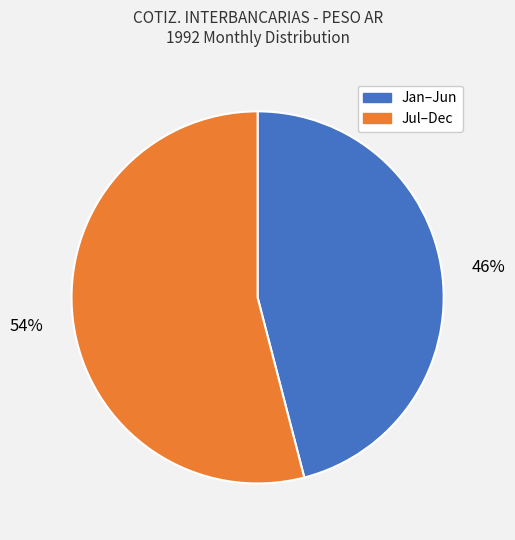

To the nearest percent, what is the average slice percentage?

50%